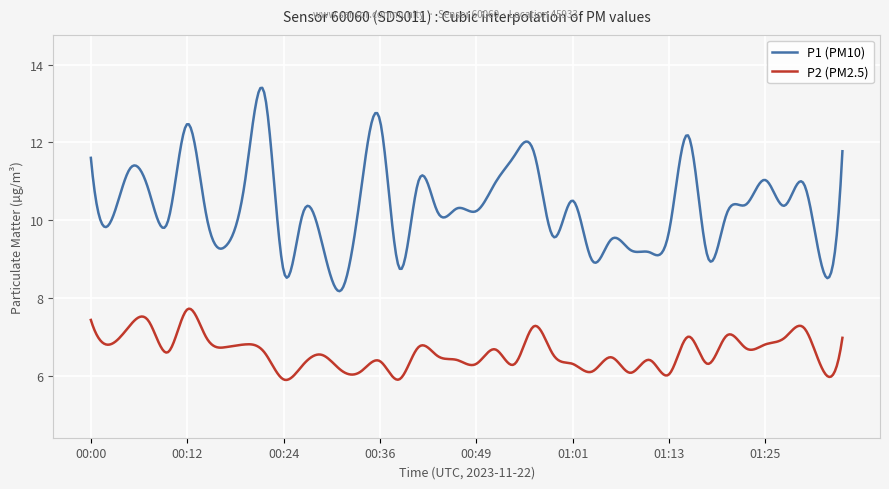

Which series has the largest total across all categories?

P1 (PM10)